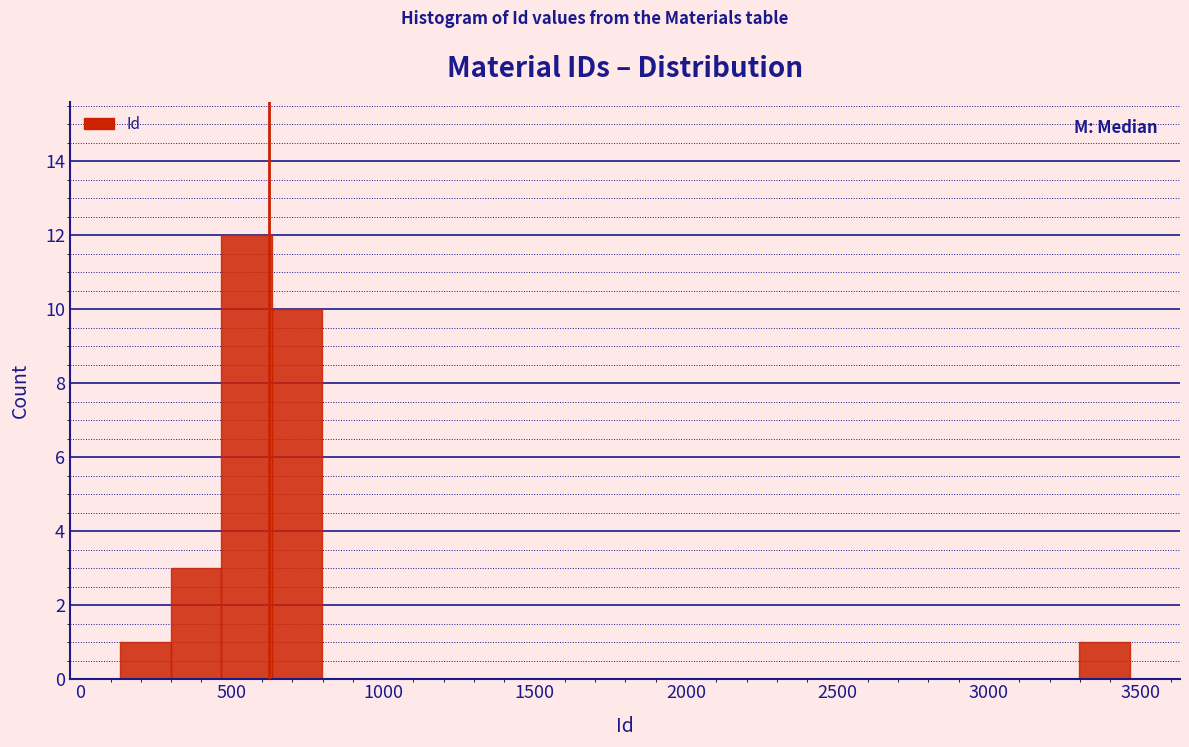

Read against the x-axis, roughly where is the centre of the tallest bar?

550